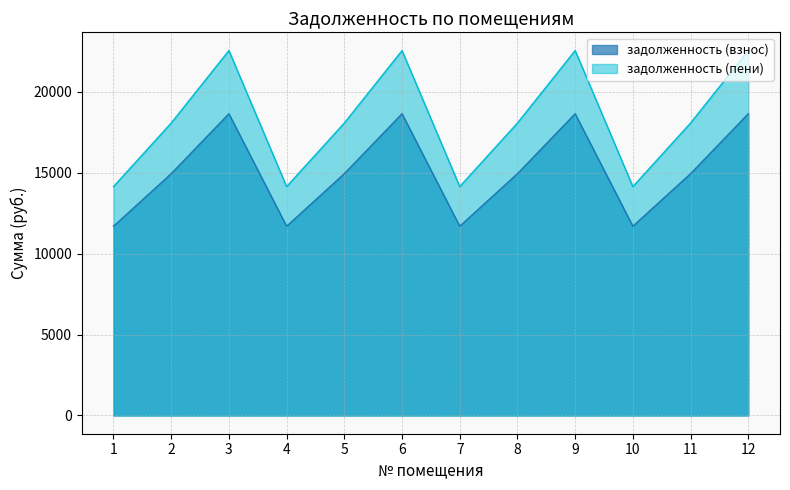

The value of задолженность (взнос) at 11 is 3958.4. True or false?

False